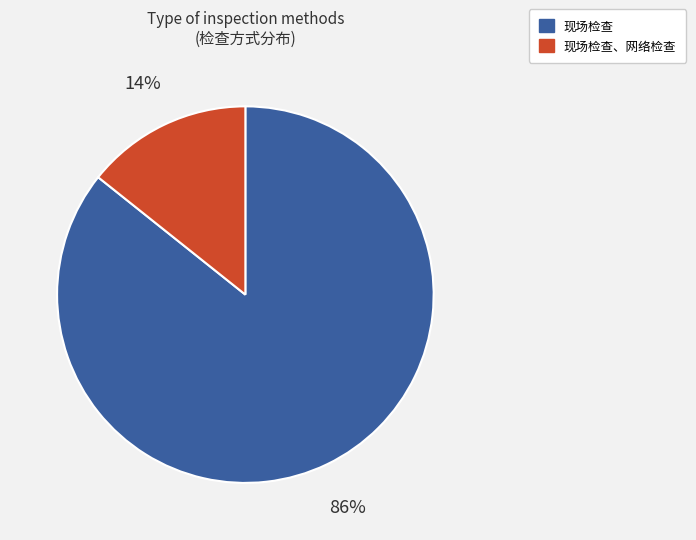

Is there any slice that represents more than half of the pie?

Yes